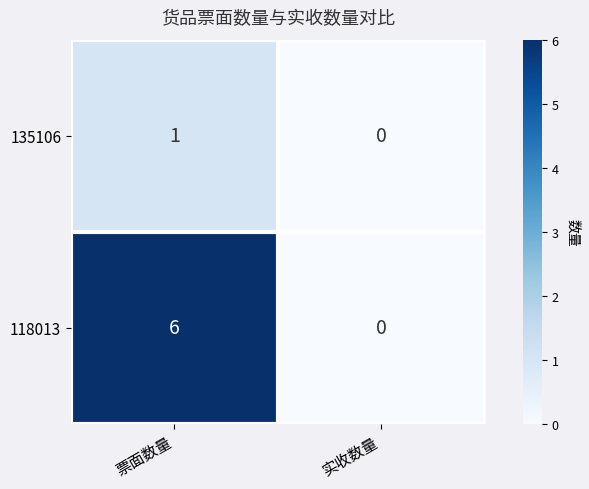

The value of 135106 at 票面数量 is 1. True or false?

True